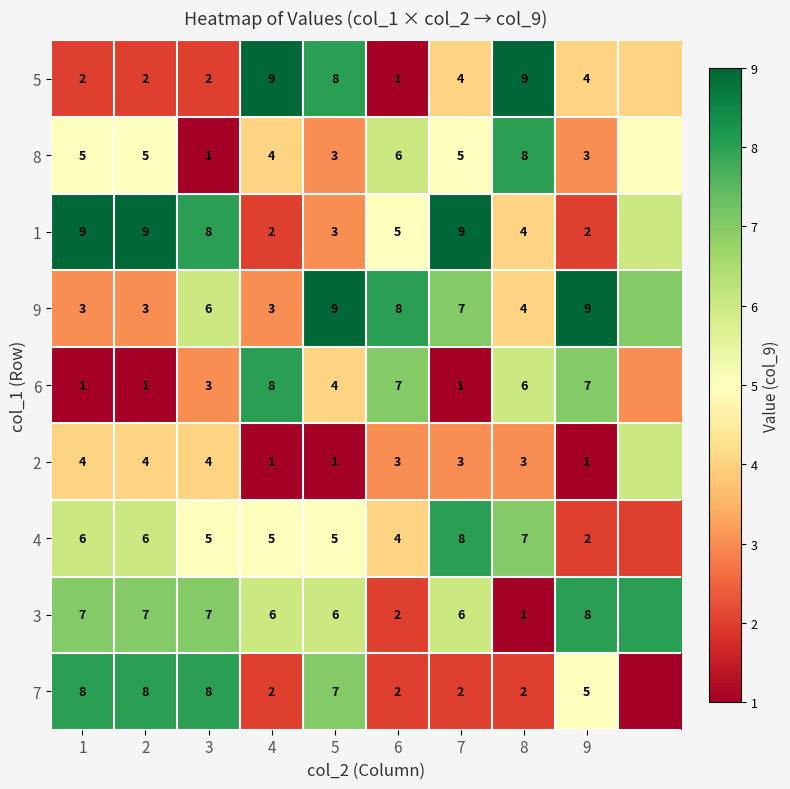

The 9 series shows 3 at 2. True or false?

True